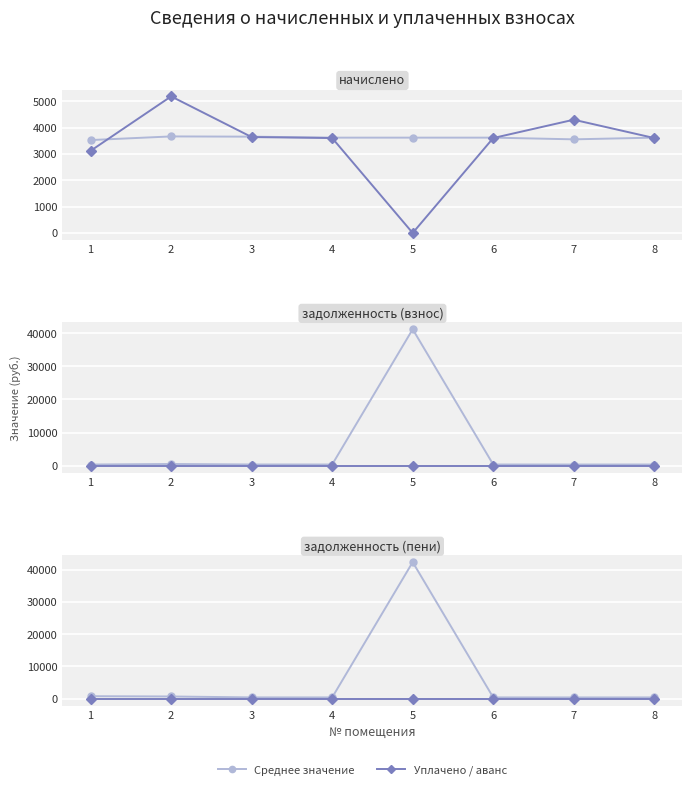

List the series in order of their peak value, highest first.

Среднее значение, Уплачено / аванс